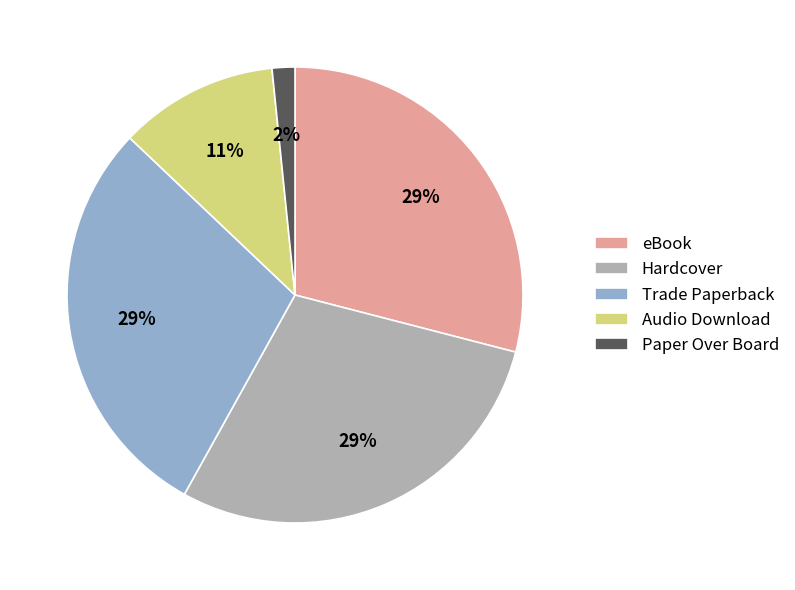

Which slice is the smallest?

Paper Over Board